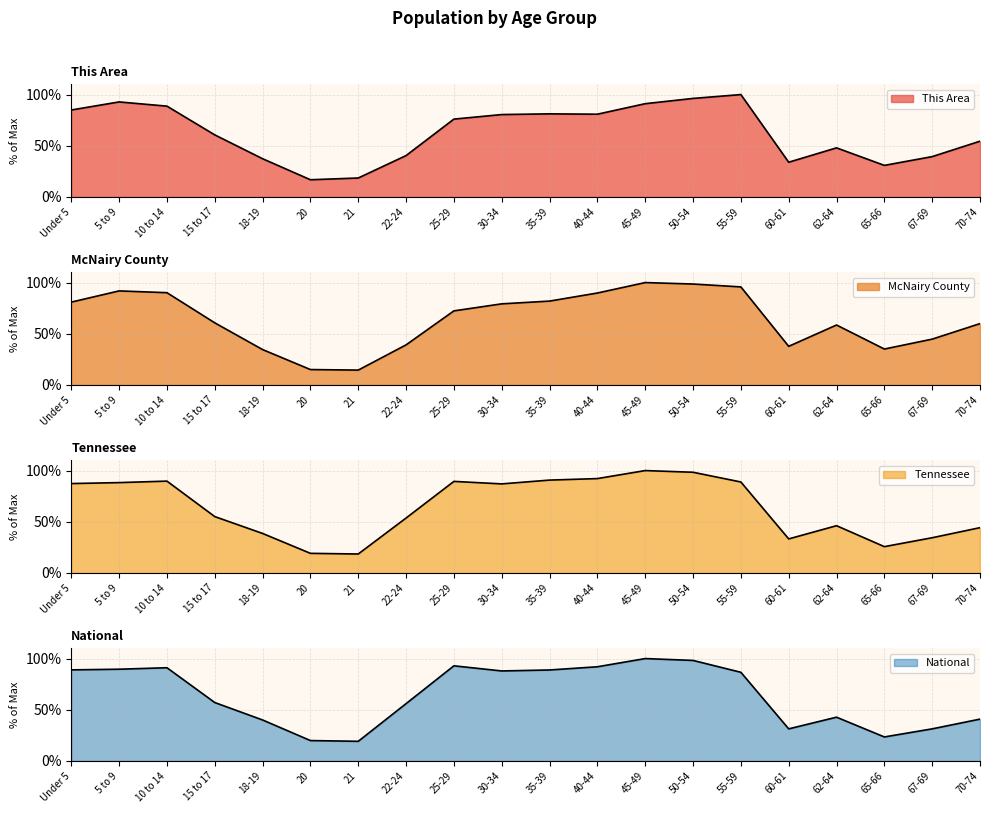

Which has a higher value, 5 to 9 or 20?

5 to 9